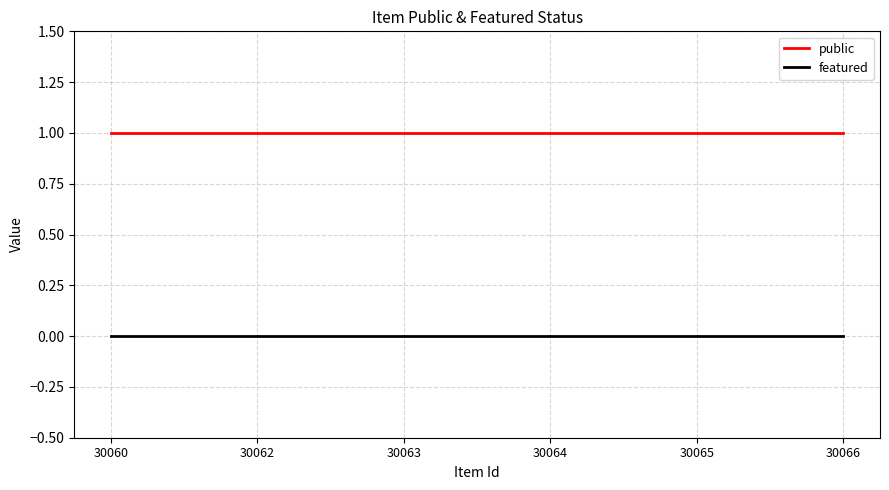

Does the chart have visible grid lines?

Yes